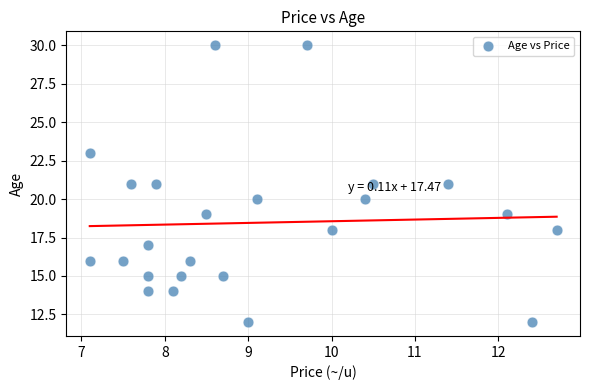

What is the range of Y values (max minus min)?

18